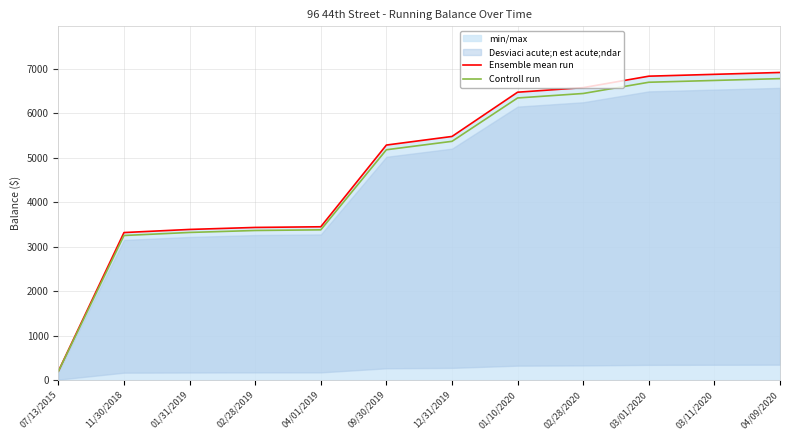

Rank the series by their maximum value, from lowest to highest.

Controll run, Ensemble mean run